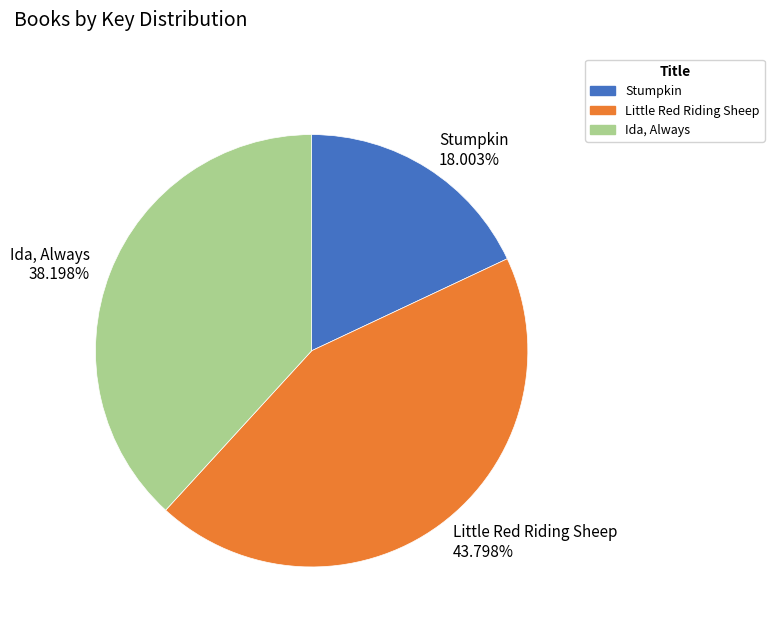

To the nearest percent, what is the difference between the Little Red Riding Sheep and Stumpkin slice percentages?

26%